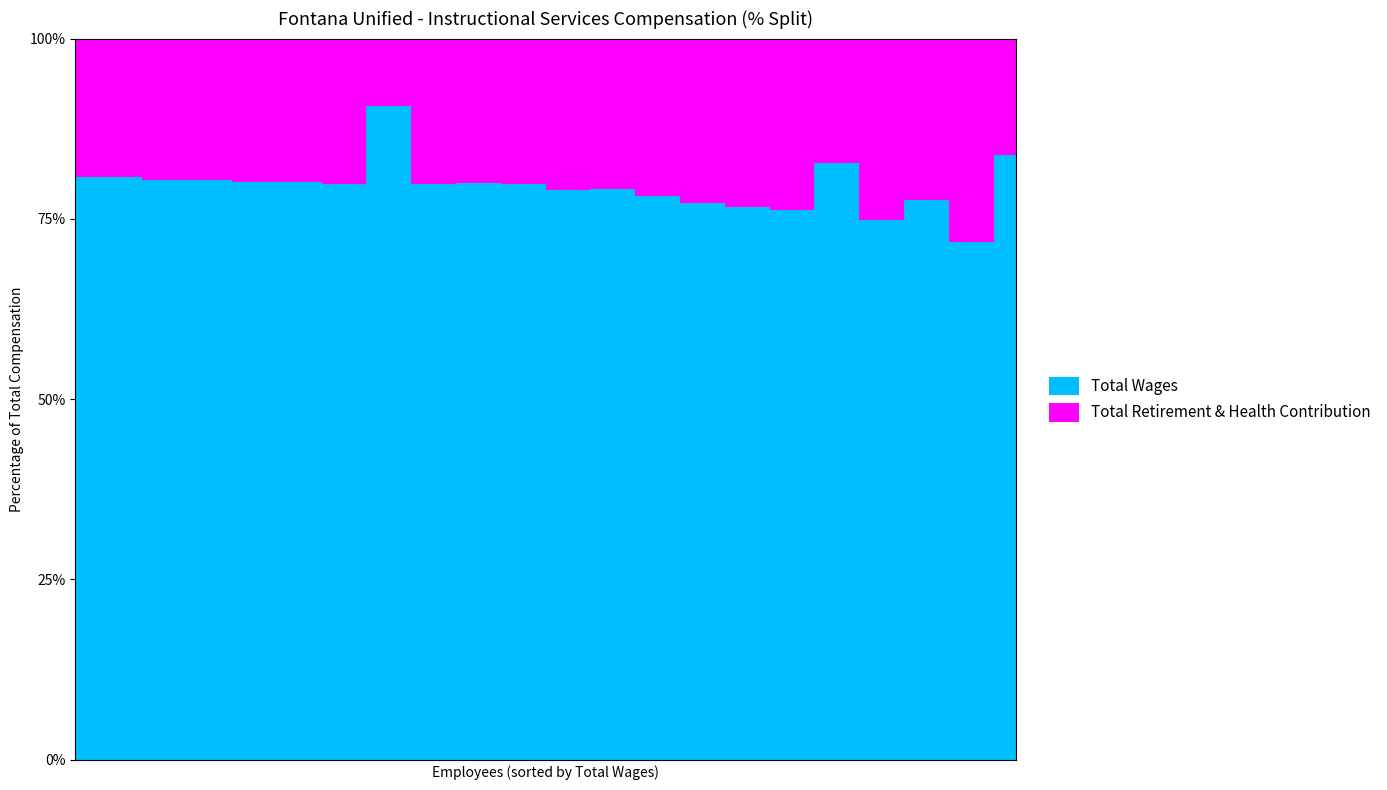

What is the sum of all Total Wages values?

1653793